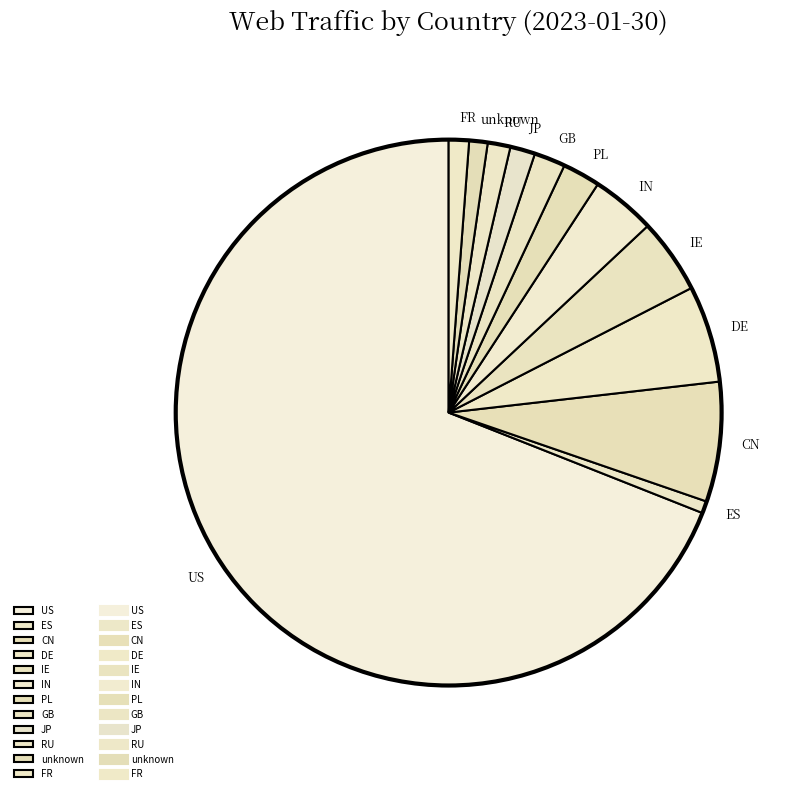

Combined, do DE and IE account for over 50%?

No